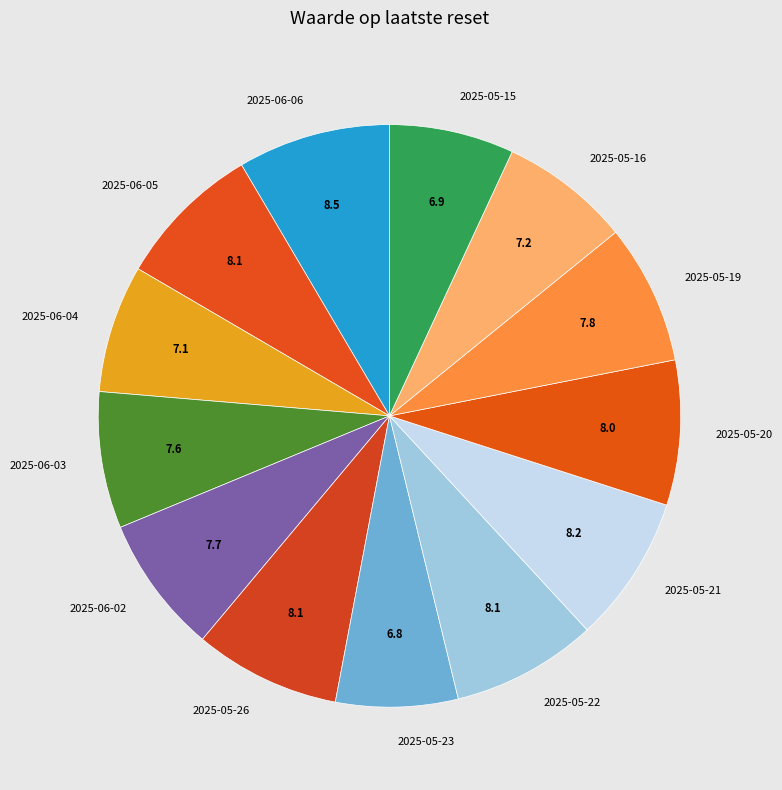

Approximately how many times larger is the value at 2025-05-16 compared to 2025-05-22?

0.9